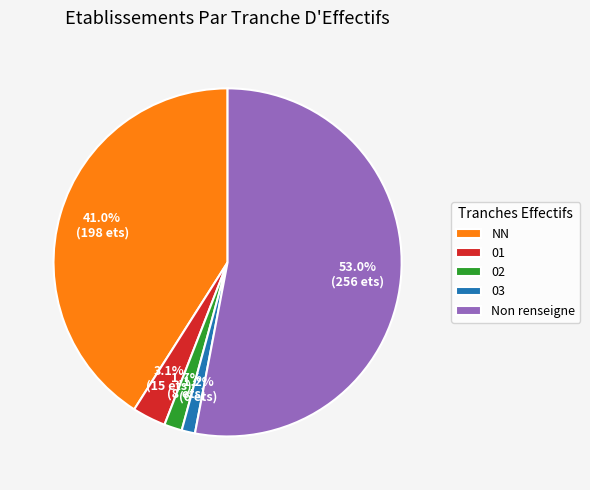

What percentage do NN and 02 together represent?

42.7%